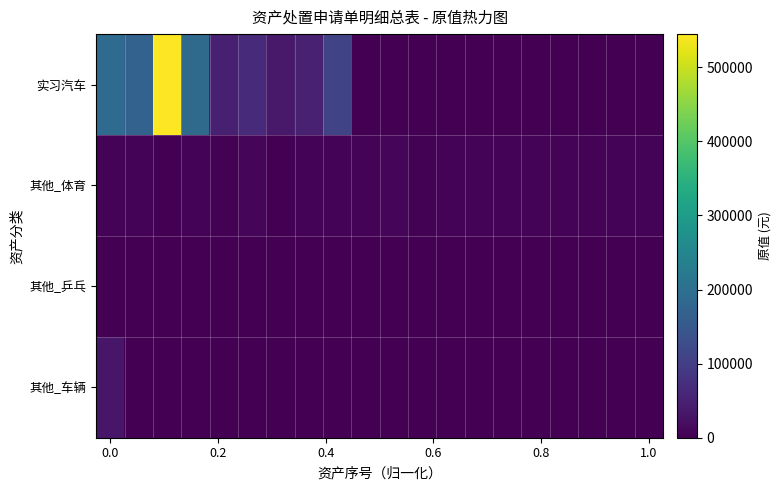

At how many categories does at least one series exceed 239305?

1